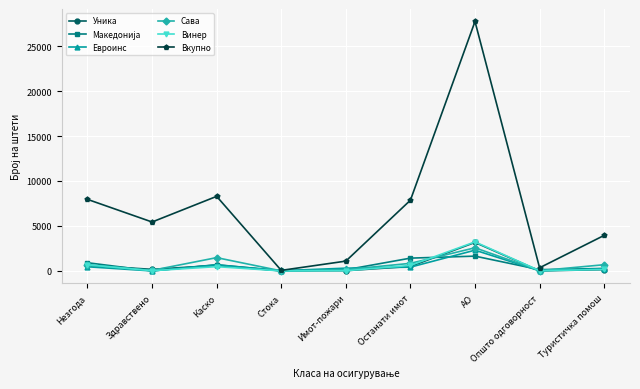

Which series has the widest spread of values?

Вкупно